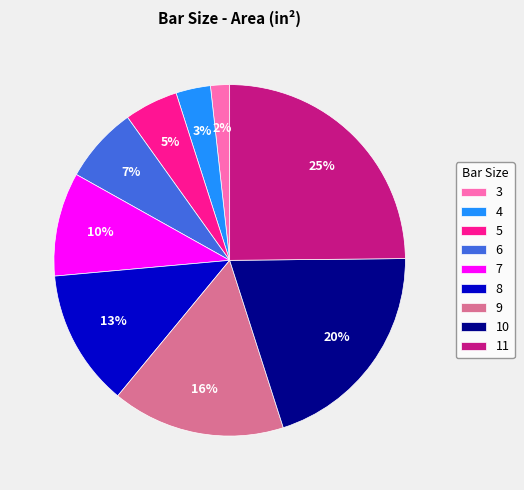

Is there any slice that represents more than half of the pie?

No